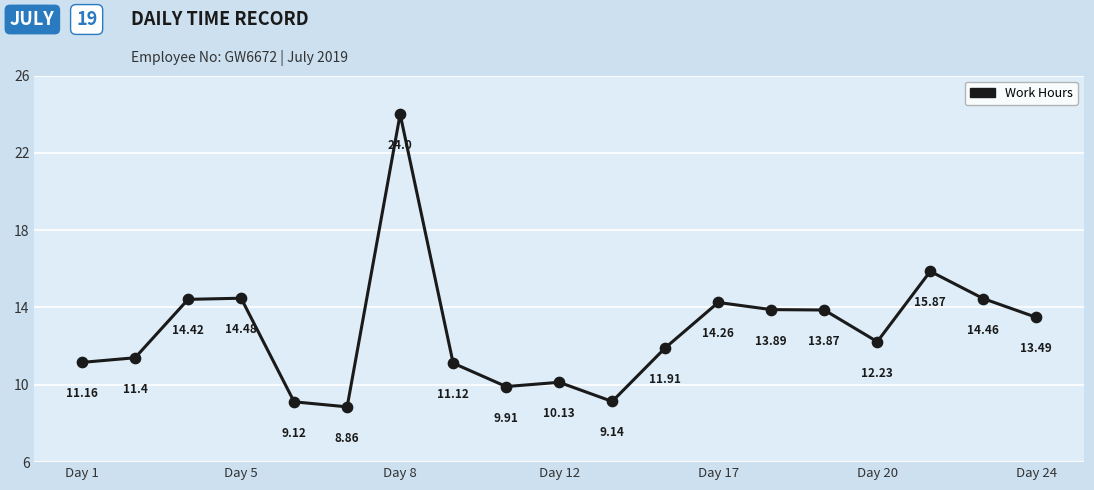

What is the difference between the maximum and minimum values?

15.1